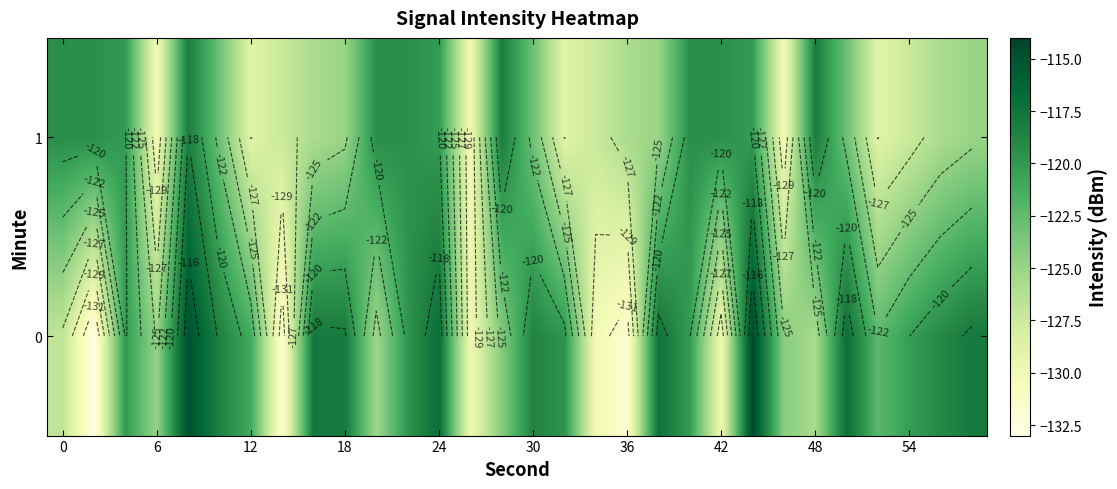

At how many categories does at least one series exceed -123?

24